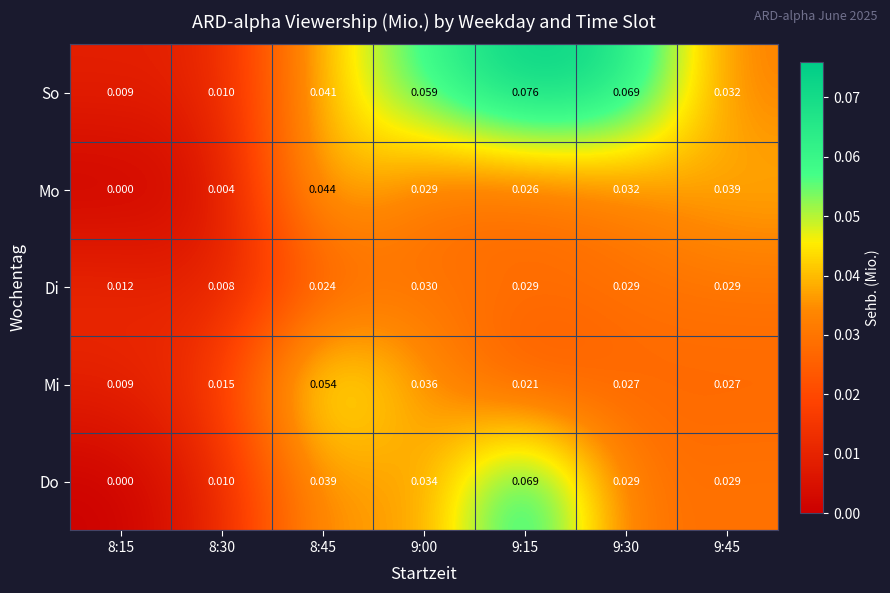

What is the total value across all series at 9:15?

0.2